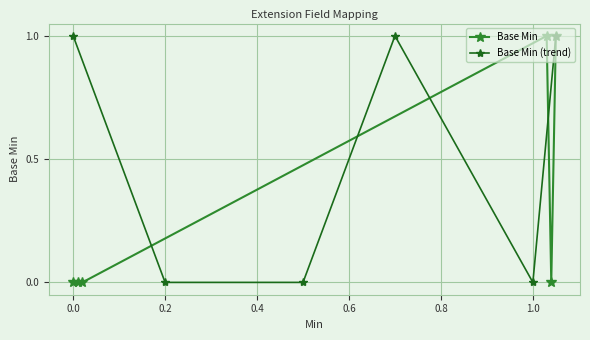

Reading right to left, extract all data points from this chart.

Base Min: 1	0	1	0	0	0
Base Min (trend): 1	0	1	0	0	1